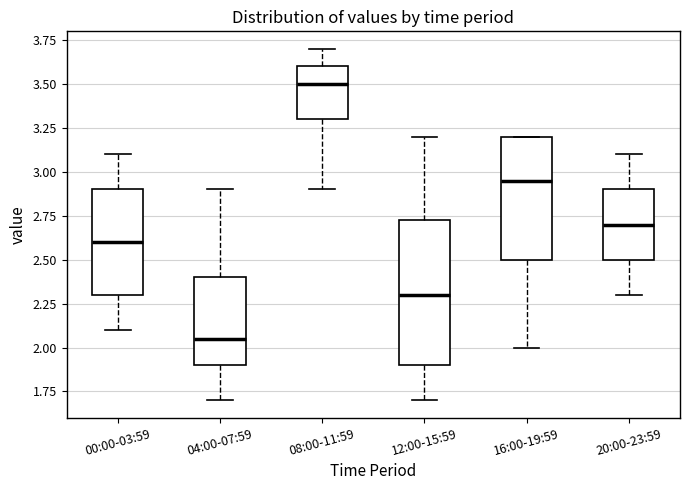

Which box's median line is the lowest?

04:00-07:59